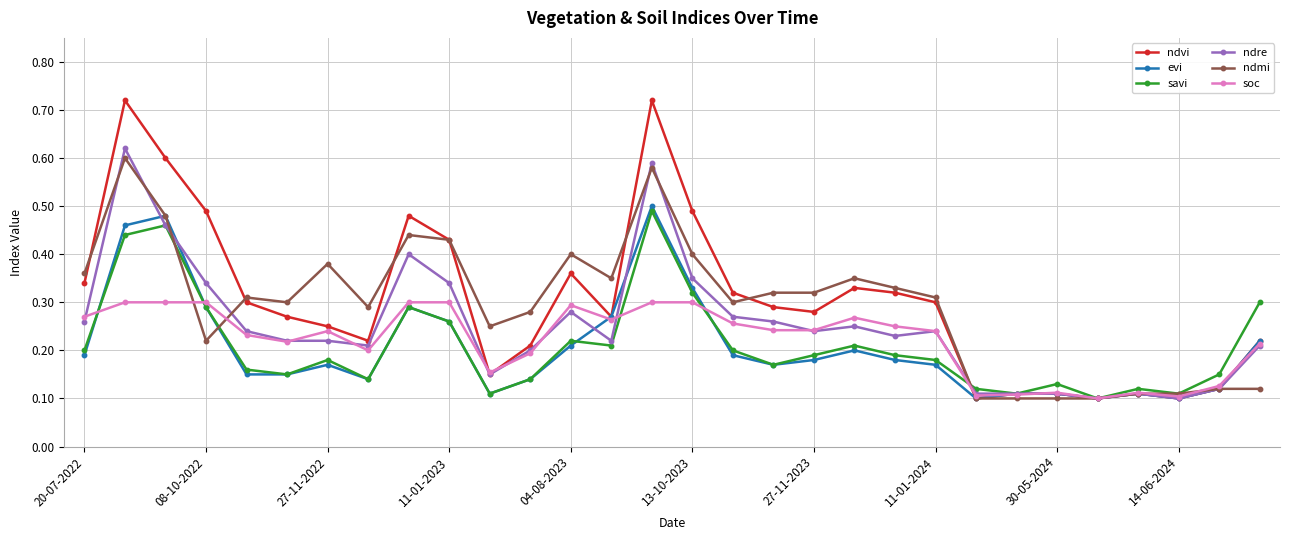

How many ndre values are between 0 and 1?

30